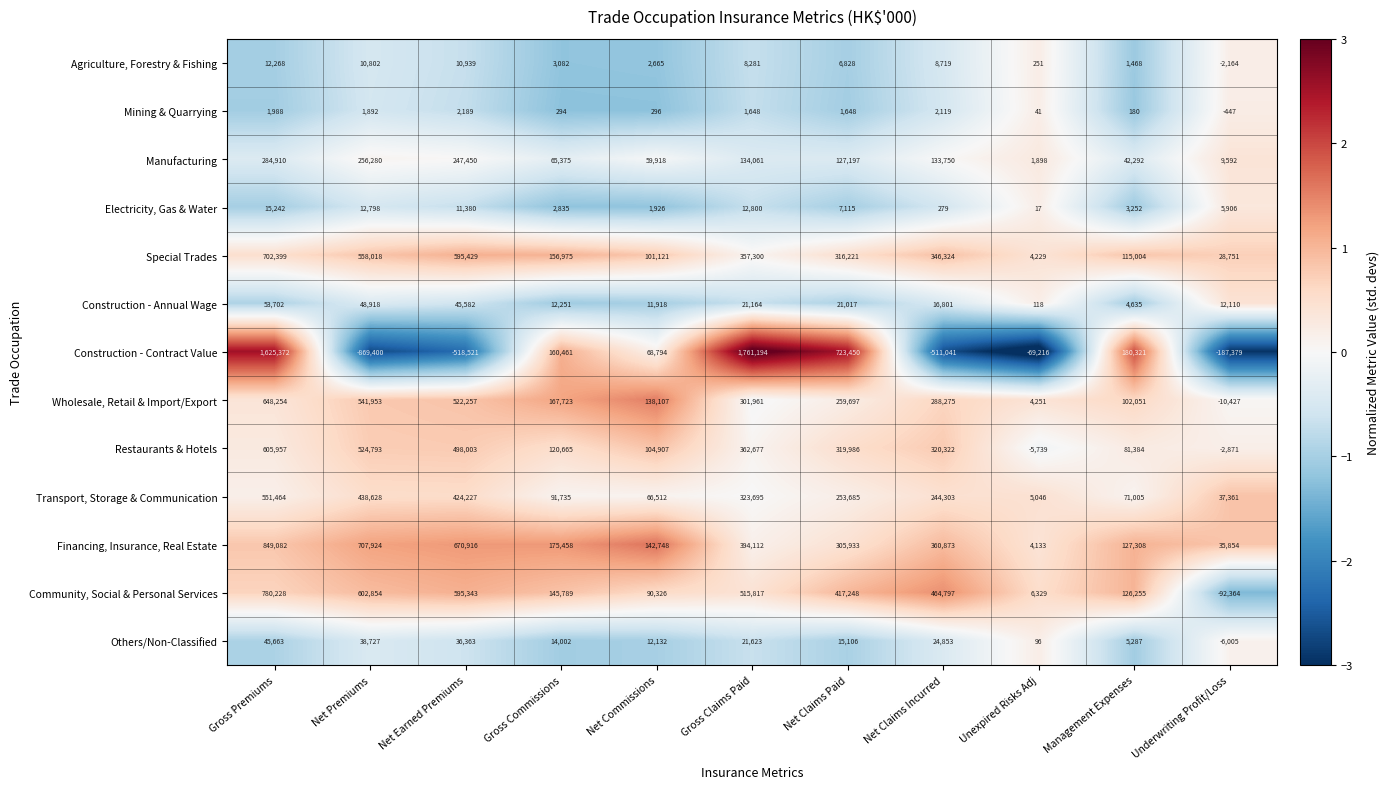

What is the maximum value shown in the chart?

1761194